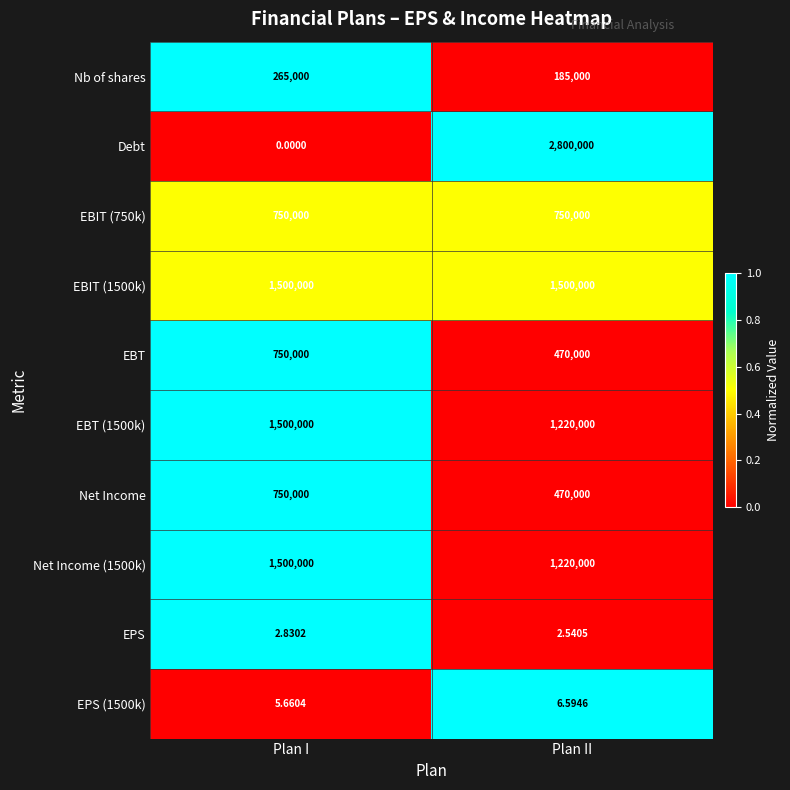

At which label is EPS closest to 2?

Plan II